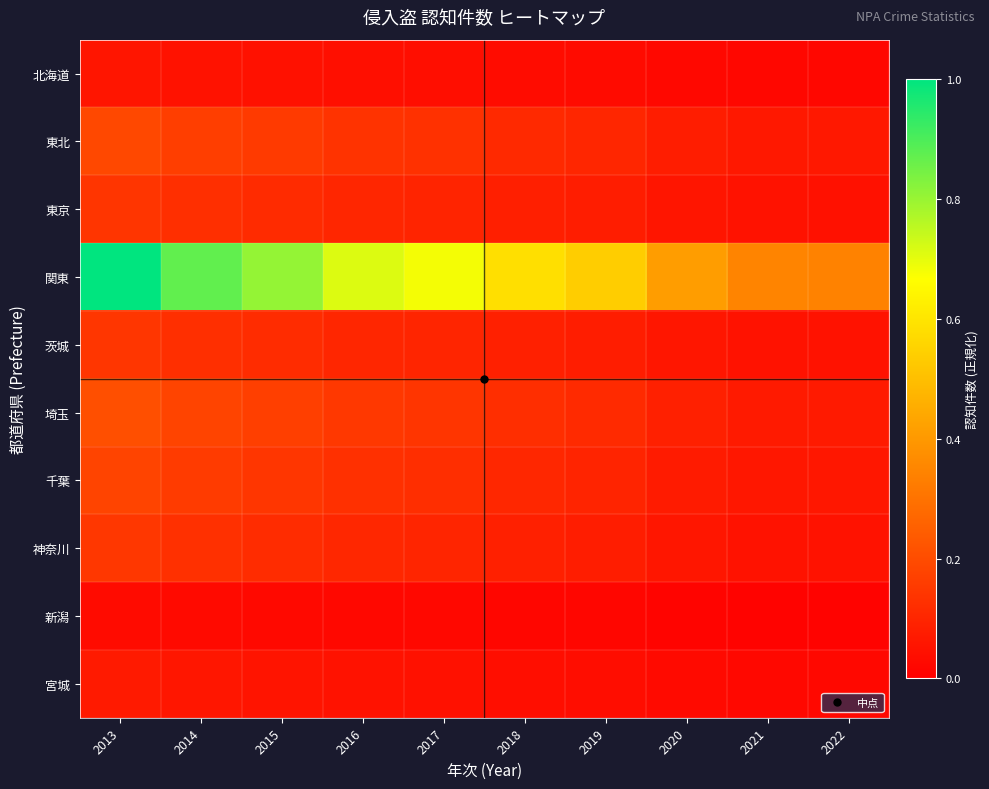

Which has a higher value, 2017 or 2014?

2014